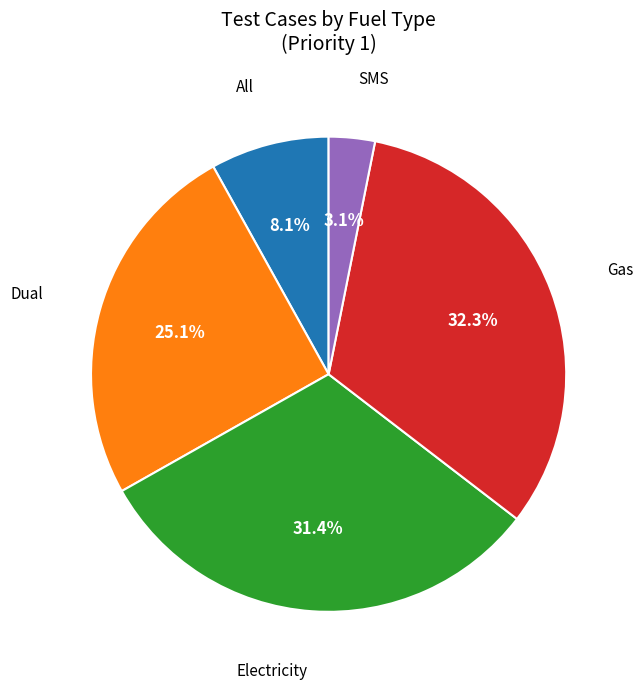

How many slices are in this pie chart?

5